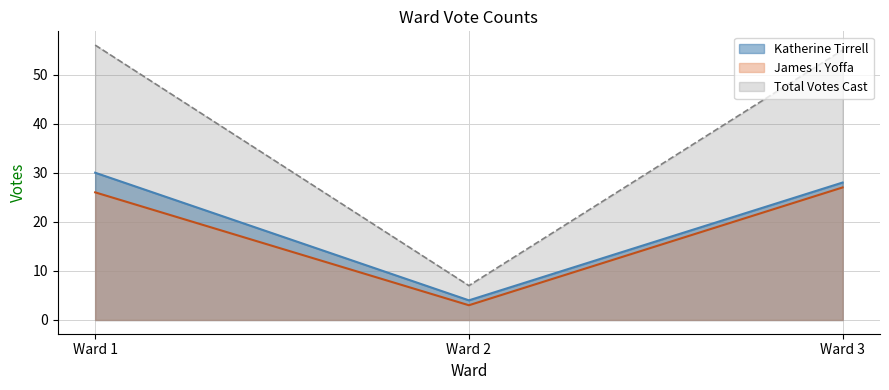

At how many categories does at least one series exceed 9?

2